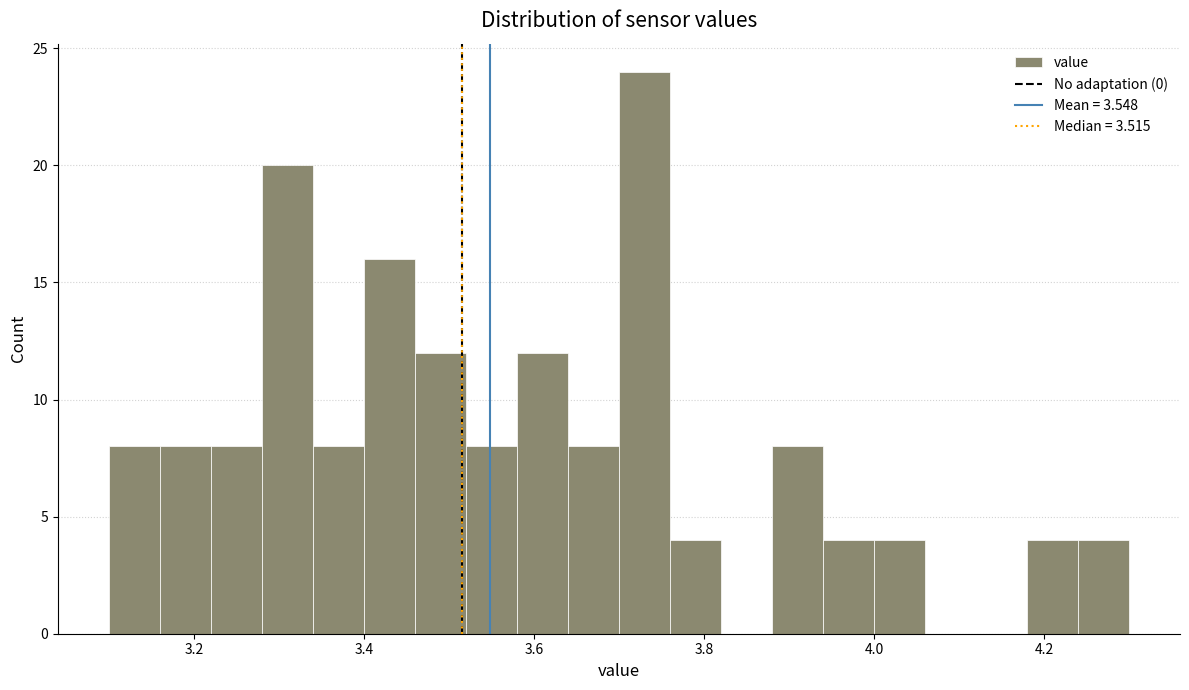

Around what value on the x-axis is the tallest bar? Give the approximate position of its centre, as read against the axis.

3.74